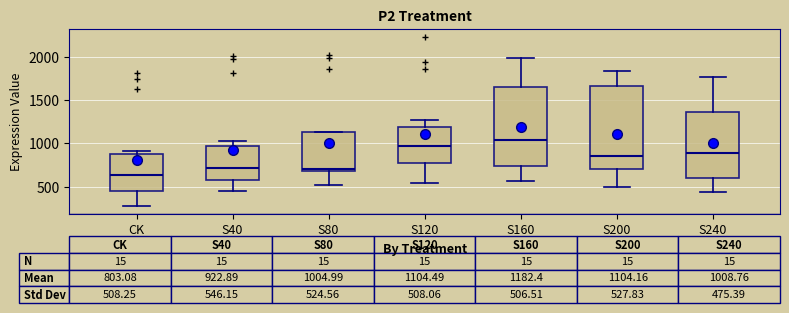

Which box's median line is the lowest?

CK